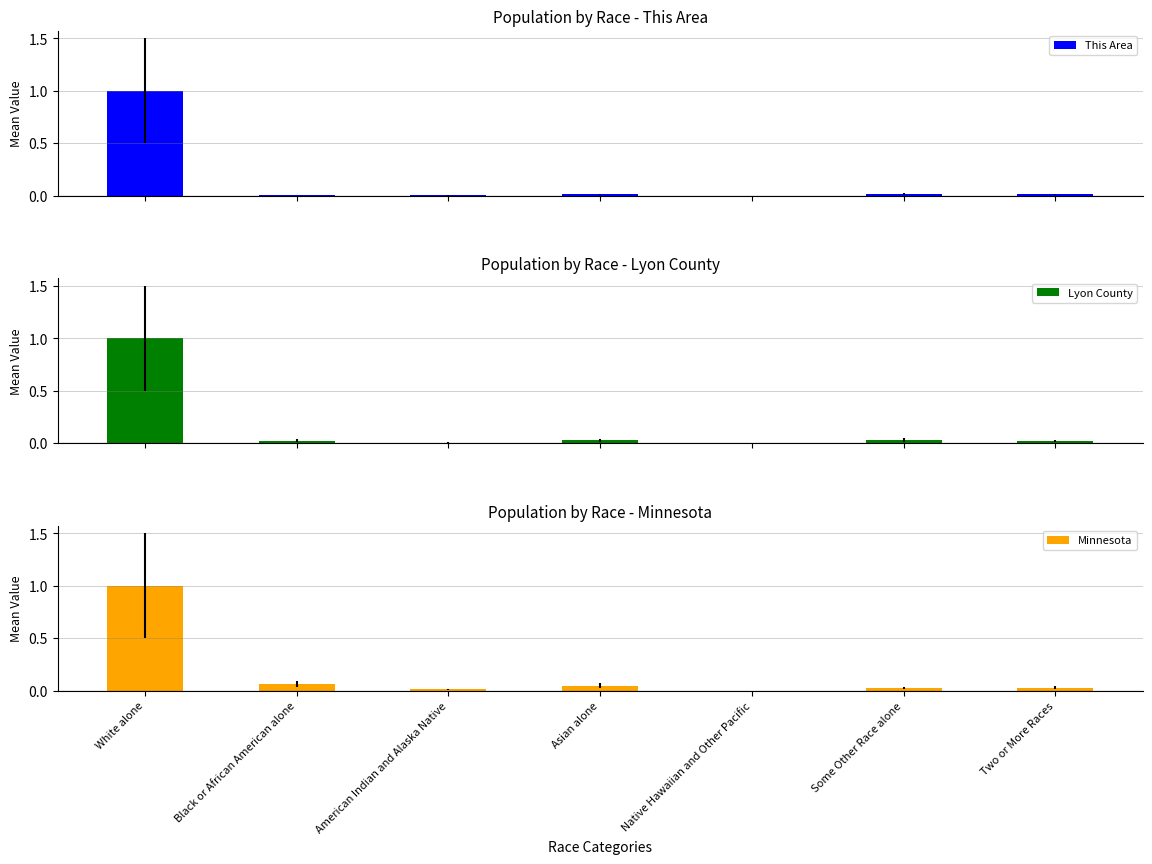

What is the difference between the maximum and minimum values in the Minnesota series?

1.0